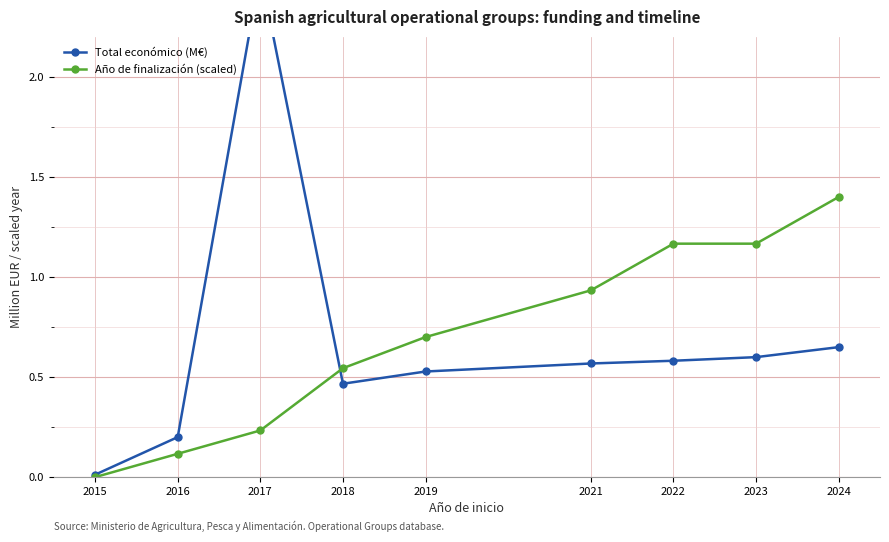

What is the value of the Total económico (M€) point at the 8th from the left?

0.6